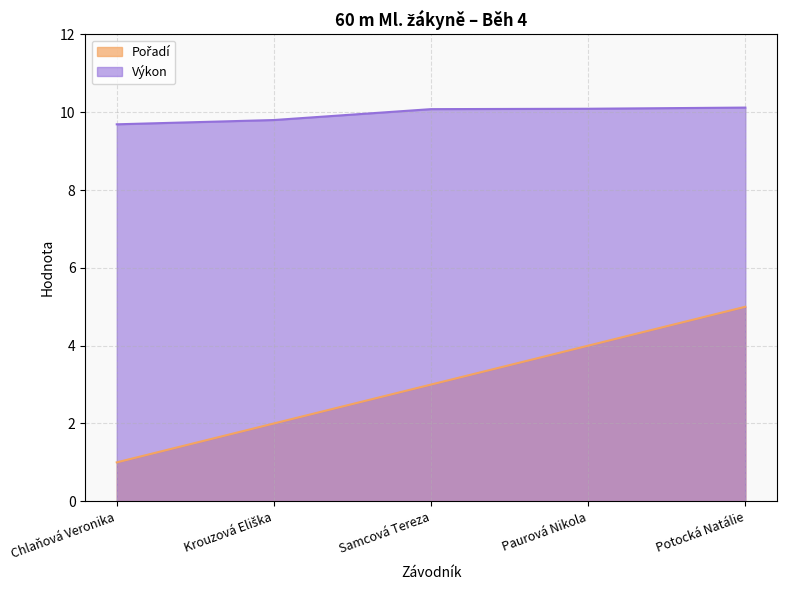

What position from the right is Paurová Nikola?

2